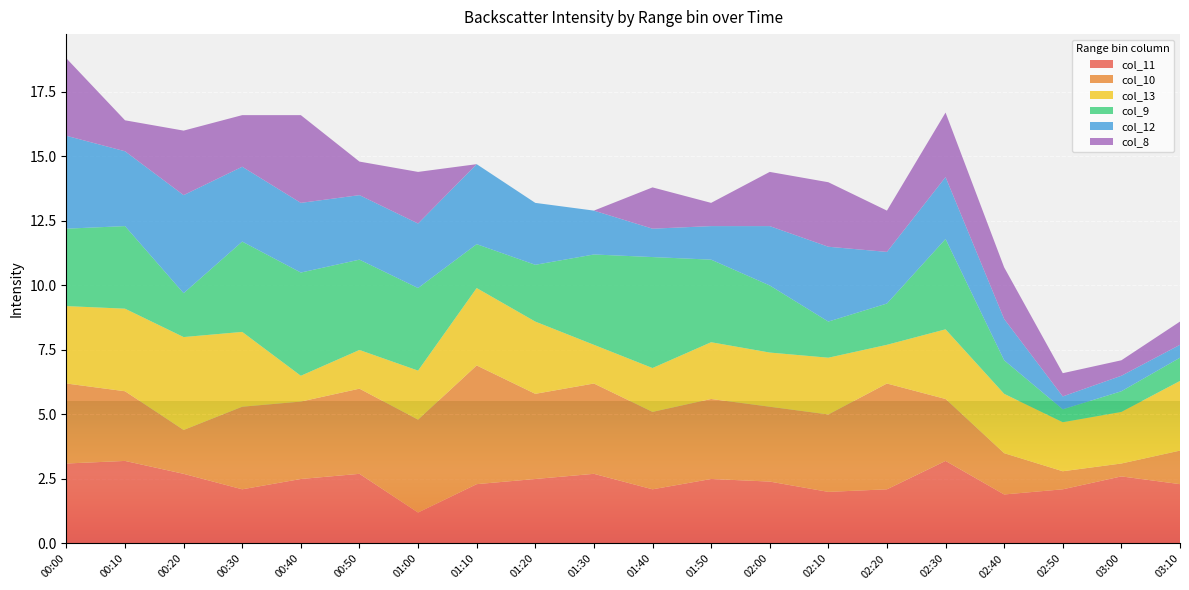

The col_11 series shows 2.1 at 02:50. True or false?

True